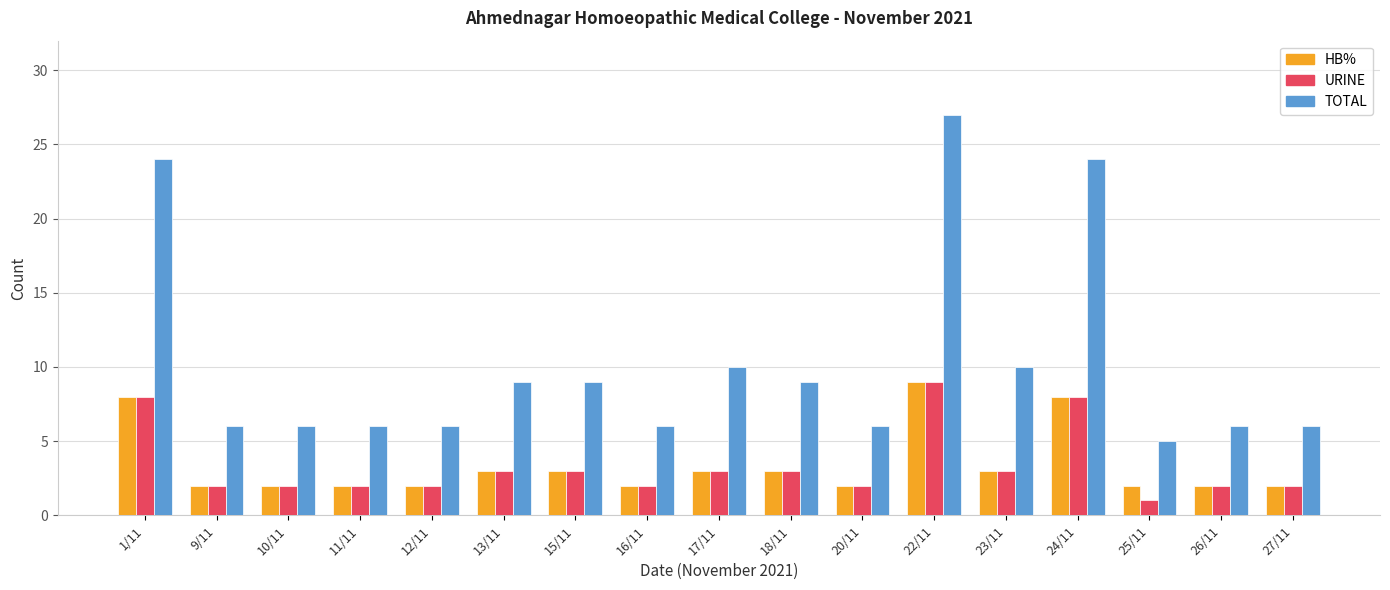

At how many categories does at least one series exceed 23?

3